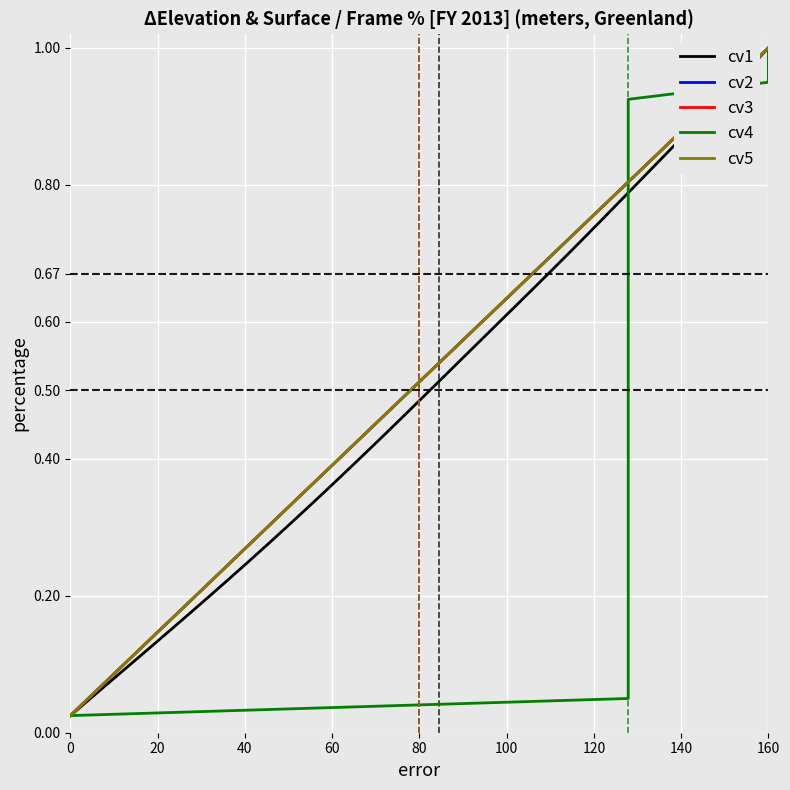

At which label does cv2 reach its peak?

160